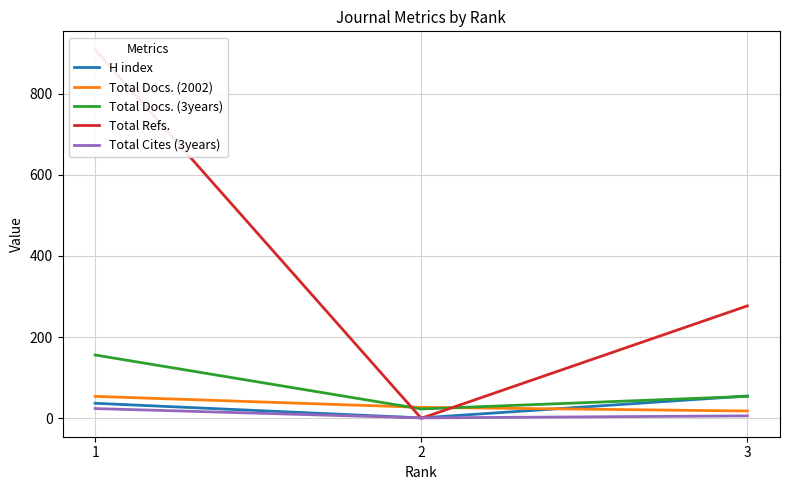

What are all the series names shown in the legend?

H index, Total Docs. (2002), Total Docs. (3years), Total Refs., Total Cites (3years)